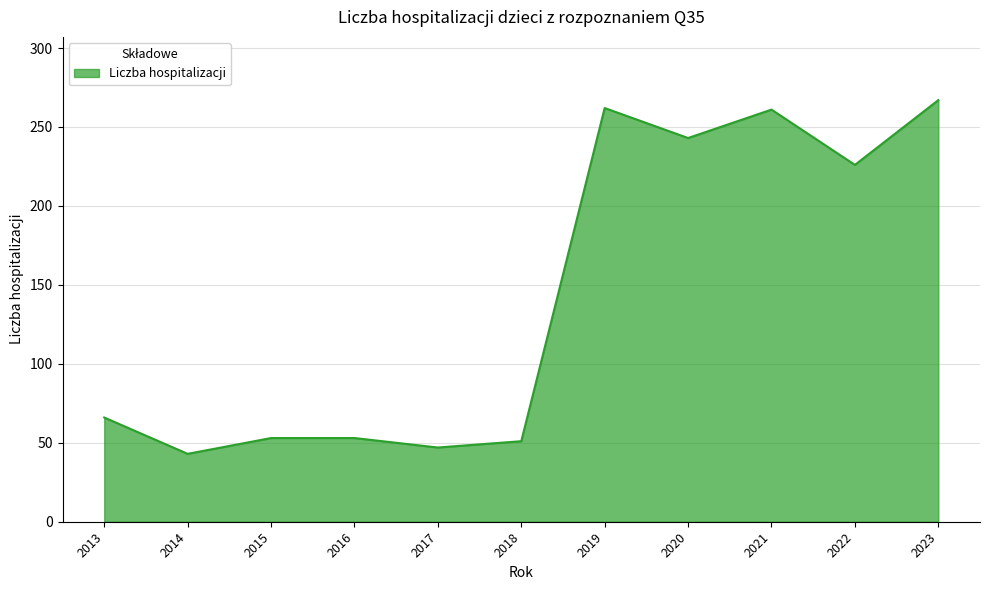

What is the greatest value displayed?

267